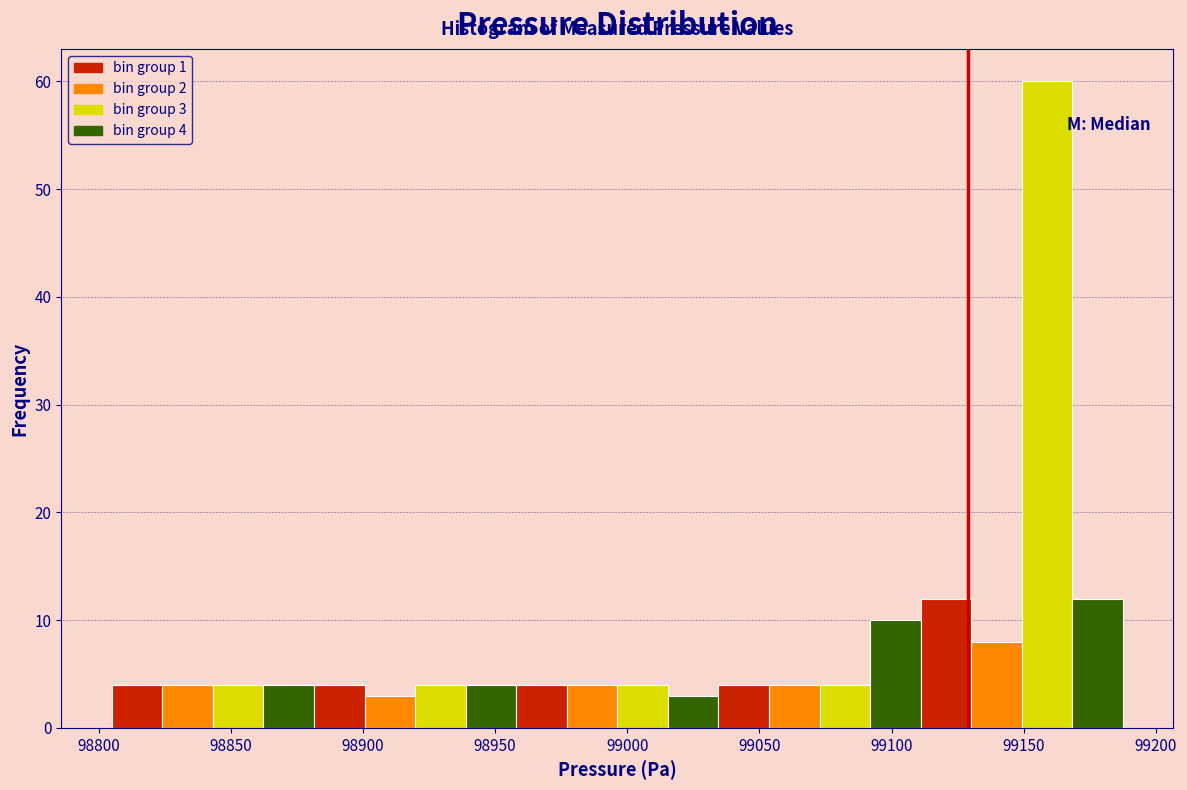

Around what value on the x-axis is the tallest bar? Give the approximate position of its centre, as read against the axis.

99160